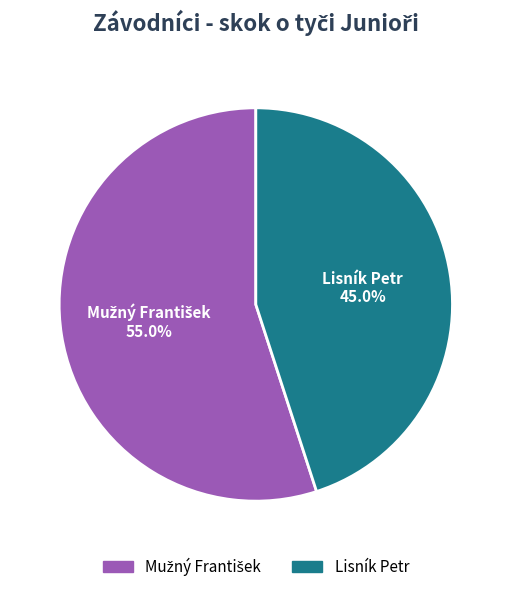

What portion of the pie excludes Lisník Petr?

55.0%